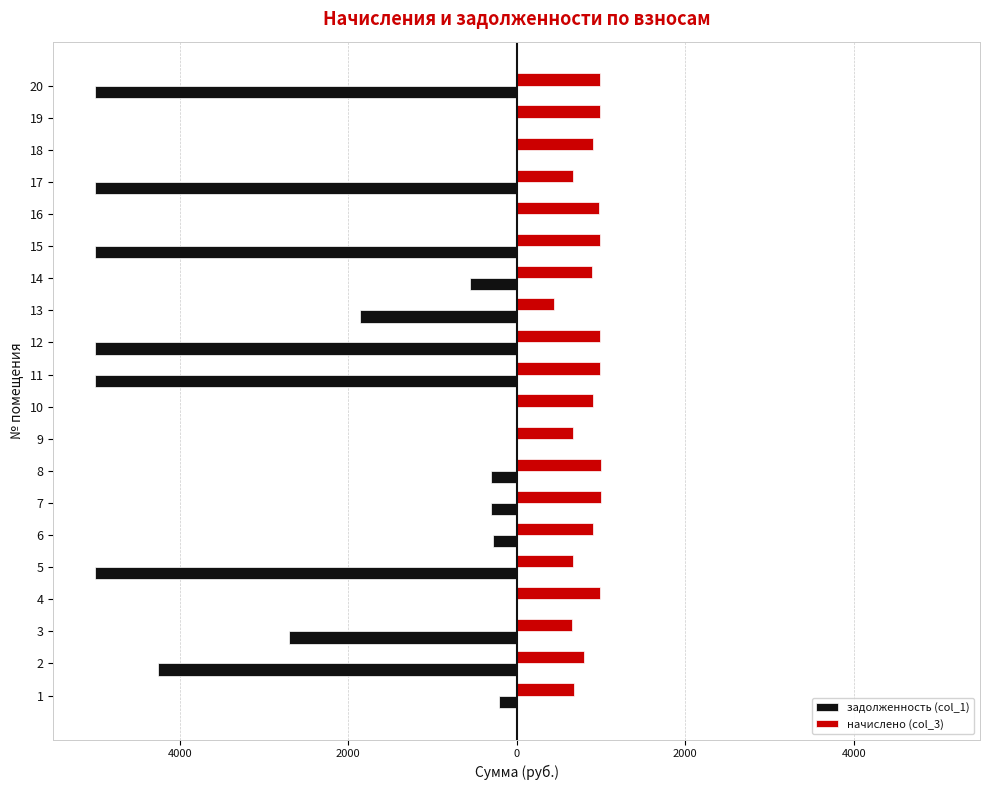

Reading left to right, what are all the values shown in this chart?

задолженность (col_1): -206.5	-4251.6	-2703.3	0.0	-5000.0	-275.1	-298.9	-302.4	0.0	0.0	-5000.0	-5000.0	-1864.9	-551.6	-5000.0	0.0	-5000.0	0.0	0.0	-5000.0
начислено (col_3): 682.6	797.1	662.1	990.9	669.4	909.4	1004.1	999.7	667.2	900.6	986.5	995.3	440.4	896.2	993.1	982.1	669.4	907.2	993.1	990.9